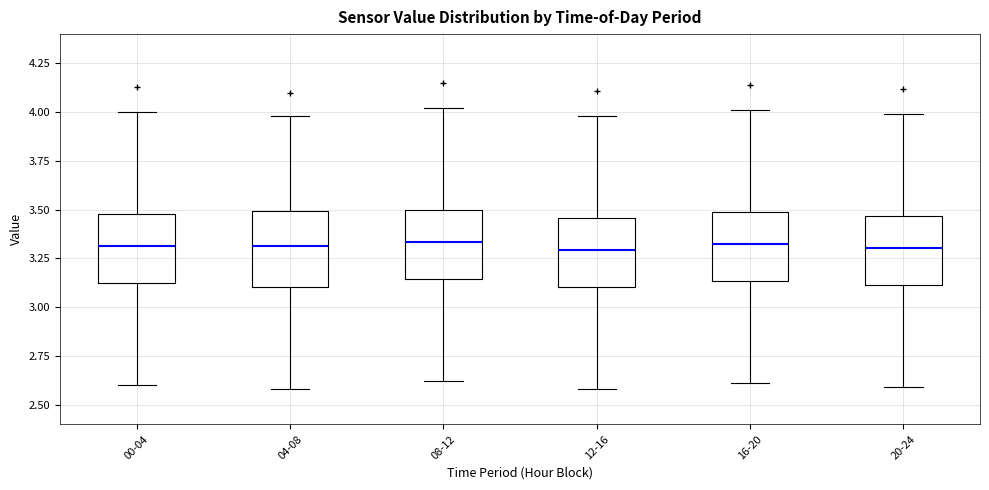

Reading left to right, transcribe this box plot: for each box, give where its median line is, the range the box spans, and where its two whiskers end, as read against the y-axis. The values are not printed on the chart, so give them approximately, as read against the axis.

00-04: median 3.30, box 3.10 to 3.50, whiskers 2.60 to 4.00
04-08: median 3.30, box 3.10 to 3.50, whiskers 2.60 to 4.00
08-12: median 3.35, box 3.15 to 3.50, whiskers 2.60 to 4.00
12-16: median 3.30, box 3.10 to 3.45, whiskers 2.60 to 4.00
16-20: median 3.35, box 3.15 to 3.50, whiskers 2.60 to 4.00
20-24: median 3.30, box 3.10 to 3.45, whiskers 2.60 to 4.00